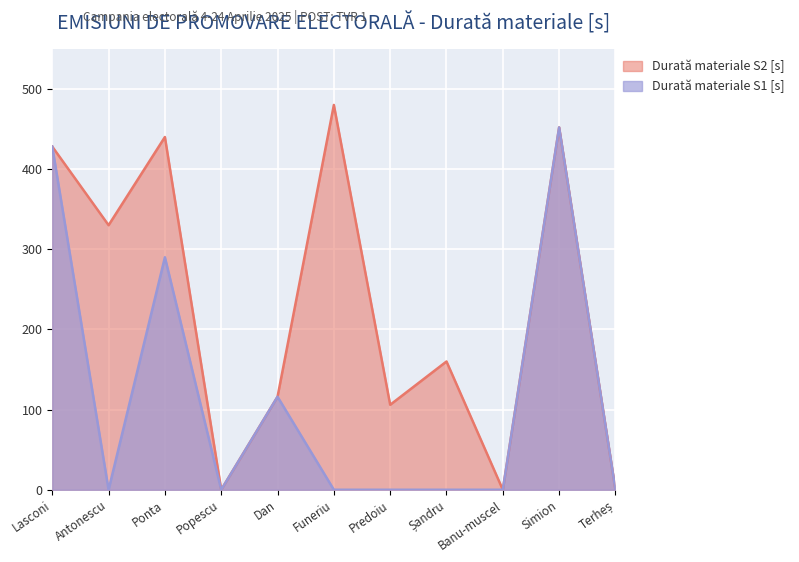

Which series changed the most between Funeriu and Predoiu?

Durată materiale S2 [s]